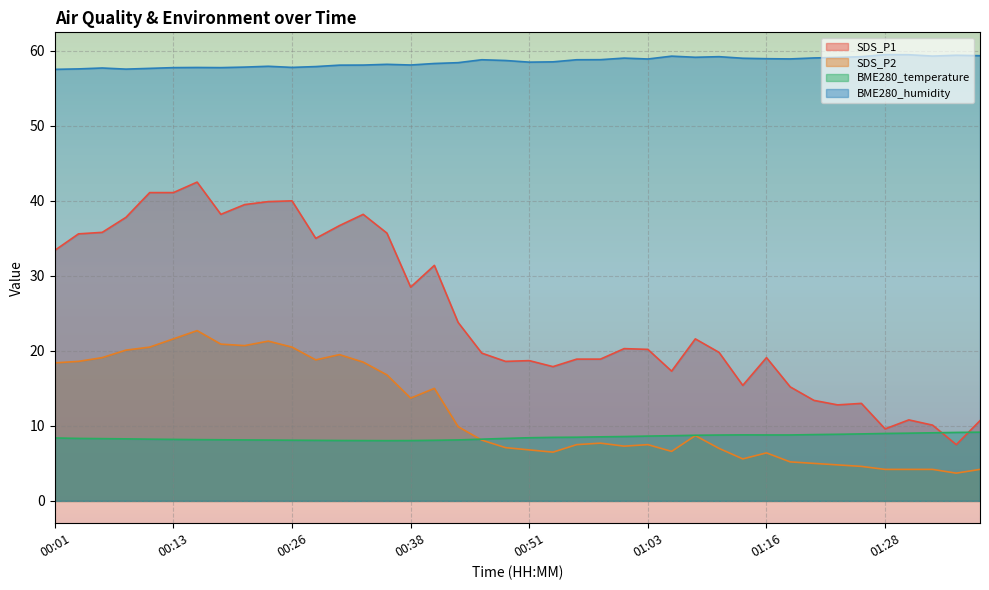

Reading right to left, transcribe all the data shown in this chart.

SDS_P1: 01:38=10.7	01:36=7.5	01:33=10.1	01:31=10.8	01:28=9.6	01:26=13.0	01:23=12.8	01:21=13.4	01:18=15.2	01:16=19.1	01:13=15.4	01:11=19.8	01:08=21.6	01:06=17.3	01:03=20.2	01:01=20.3	00:58=18.9	00:56=18.9	00:53=17.9	00:51=18.7	00:48=18.6	00:46=19.7	00:43=23.8	00:41=31.4	00:38=28.5	00:36=35.7	00:33=38.2	00:31=36.7	00:28=35.0	00:26=40.0	00:23=39.9	00:21=39.5	00:18=38.2	00:16=42.5	00:13=41.1	00:11=41.1	00:08=37.8	00:06=35.8	00:03=35.6	00:01=33.4
SDS_P2: 01:38=4.2	01:36=3.7	01:33=4.2	01:31=4.2	01:28=4.2	01:26=4.6	01:23=4.8	01:21=5.0	01:18=5.2	01:16=6.4	01:13=5.6	01:11=7.0	01:08=8.7	01:06=6.6	01:03=7.5	01:01=7.3	00:58=7.7	00:56=7.5	00:53=6.5	00:51=6.8	00:48=7.1	00:46=8.1	00:43=9.9	00:41=15.0	00:38=13.7	00:36=16.8	00:33=18.5	00:31=19.5	00:28=18.8	00:26=20.5	00:23=21.3	00:21=20.7	00:18=20.9	00:16=22.7	00:13=21.6	00:11=20.5	00:08=20.1	00:06=19.1	00:03=18.6	00:01=18.4
BME280_temperature: 01:38=9.2	01:36=9.1	01:33=9.1	01:31=9.0	01:28=9.0	01:26=8.9	01:23=8.9	01:21=8.8	01:18=8.8	01:16=8.8	01:13=8.8	01:11=8.8	01:08=8.8	01:06=8.7	01:03=8.6	01:01=8.6	00:58=8.5	00:56=8.5	00:53=8.5	00:51=8.4	00:48=8.3	00:46=8.2	00:43=8.1	00:41=8.1	00:38=8.0	00:36=8.0	00:33=8.0	00:31=8.1	00:28=8.1	00:26=8.1	00:23=8.1	00:21=8.1	00:18=8.2	00:16=8.2	00:13=8.2	00:11=8.2	00:08=8.3	00:06=8.3	00:03=8.3	00:01=8.4
BME280_humidity: 01:38=59.4	01:36=59.4	01:33=59.3	01:31=59.5	01:28=59.5	01:26=59.2	01:23=59.1	01:21=59.0	01:18=58.9	01:16=59.0	01:13=59.0	01:11=59.2	01:08=59.1	01:06=59.3	01:03=58.9	01:01=59.0	00:58=58.8	00:56=58.8	00:53=58.5	00:51=58.5	00:48=58.7	00:46=58.8	00:43=58.4	00:41=58.3	00:38=58.1	00:36=58.2	00:33=58.1	00:31=58.1	00:28=57.9	00:26=57.8	00:23=57.9	00:21=57.8	00:18=57.8	00:16=57.8	00:13=57.8	00:11=57.7	00:08=57.6	00:06=57.7	00:03=57.6	00:01=57.5